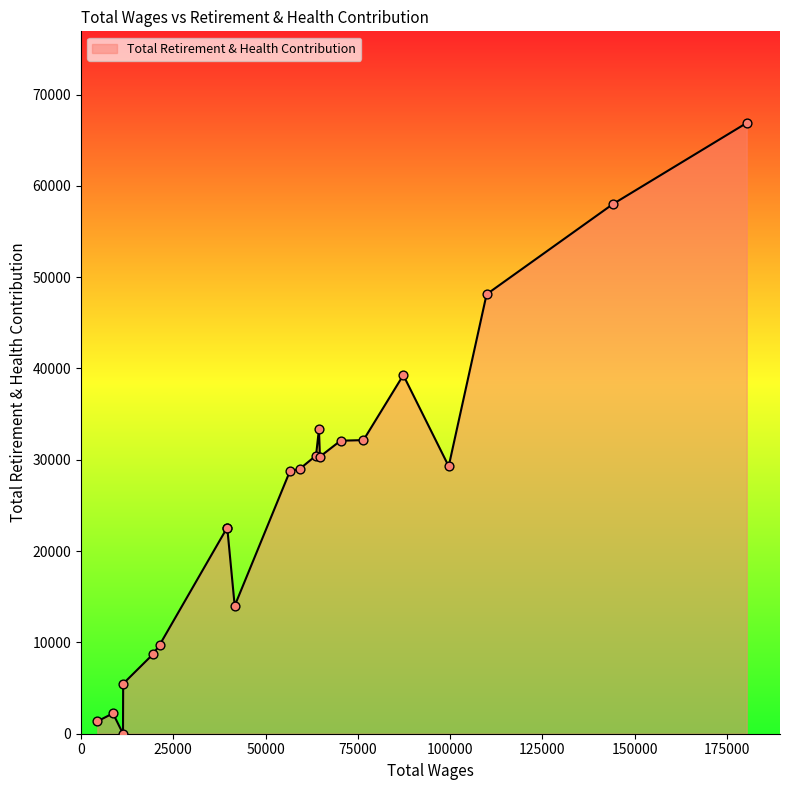

What is the difference between the maximum and minimum values?

66888